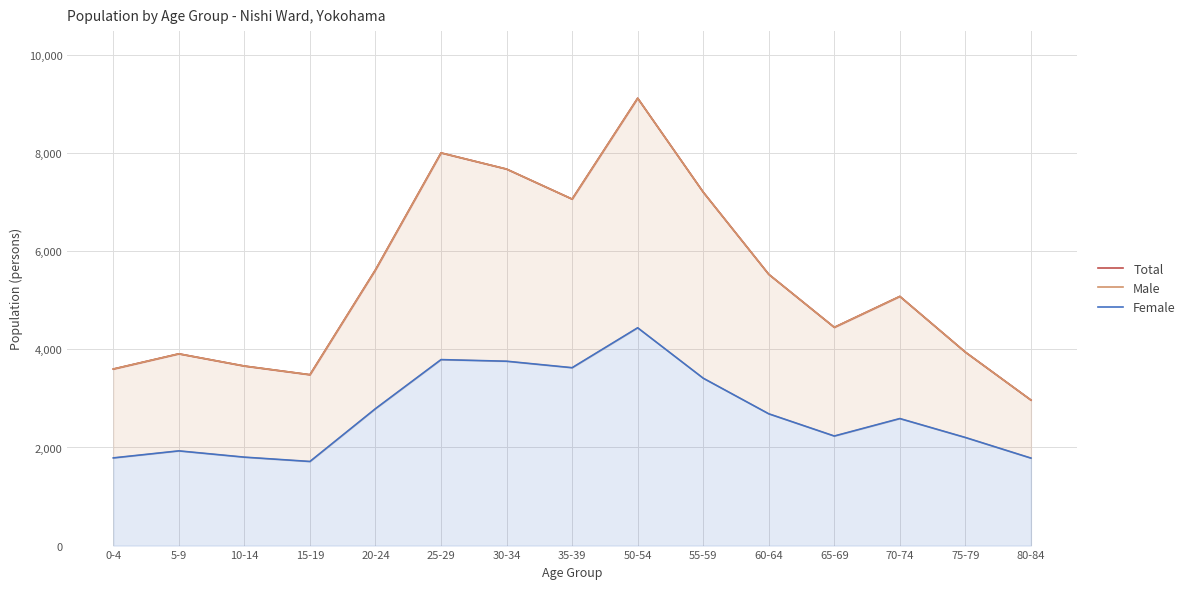

What is the value of the Male point at the 7th from the left?

7677